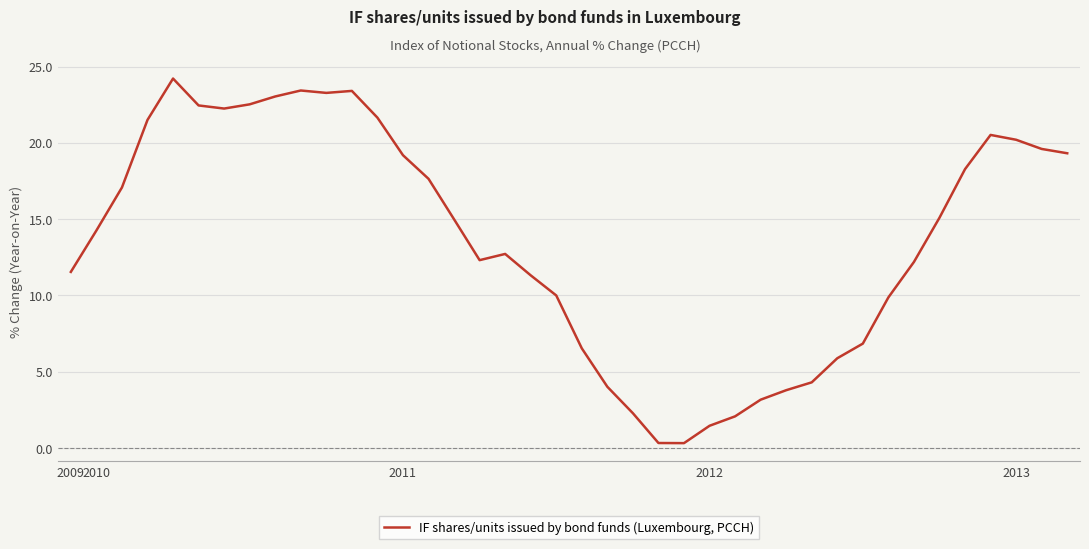

How many lines are shown in the chart?

1